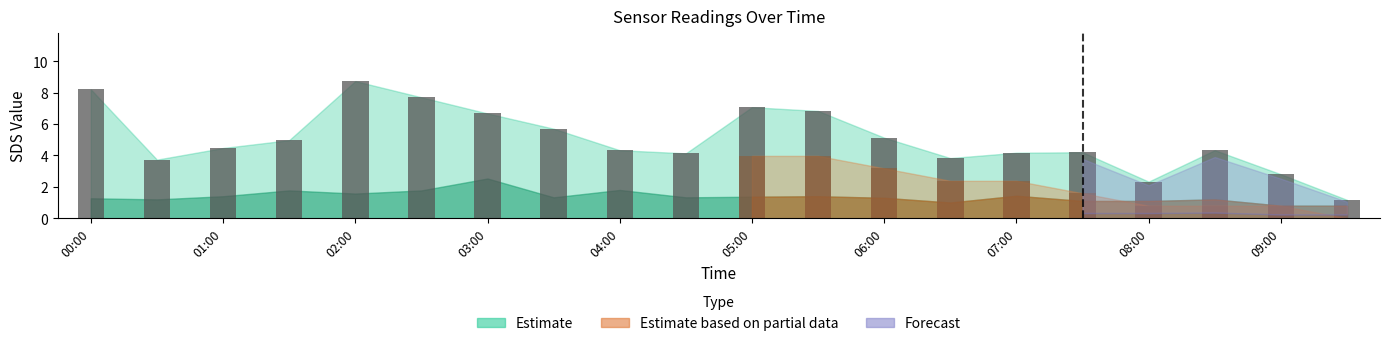

Reading left to right, list all the values displayed in this chart.

8.2	3.7	4.5	5.0	8.7	7.7	6.7	5.7	4.3	4.1	7.1	6.8	5.1	3.8	4.2	4.2	2.3	4.3	2.8	1.2